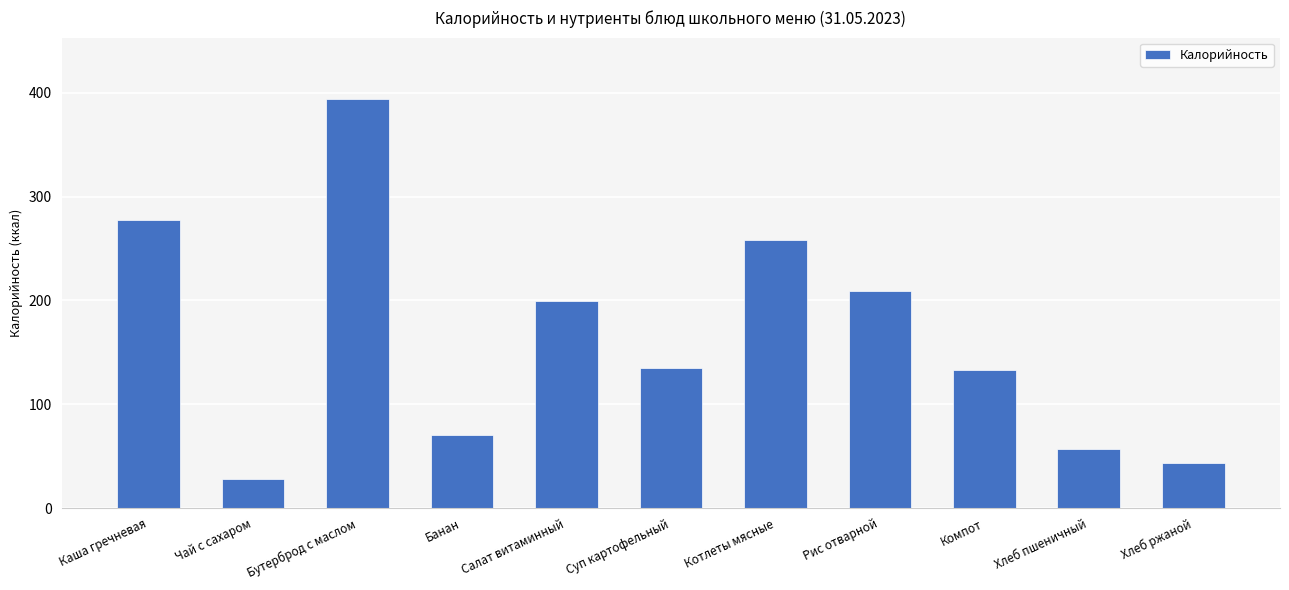

The value at Рис отварной is 209.0. True or false?

True